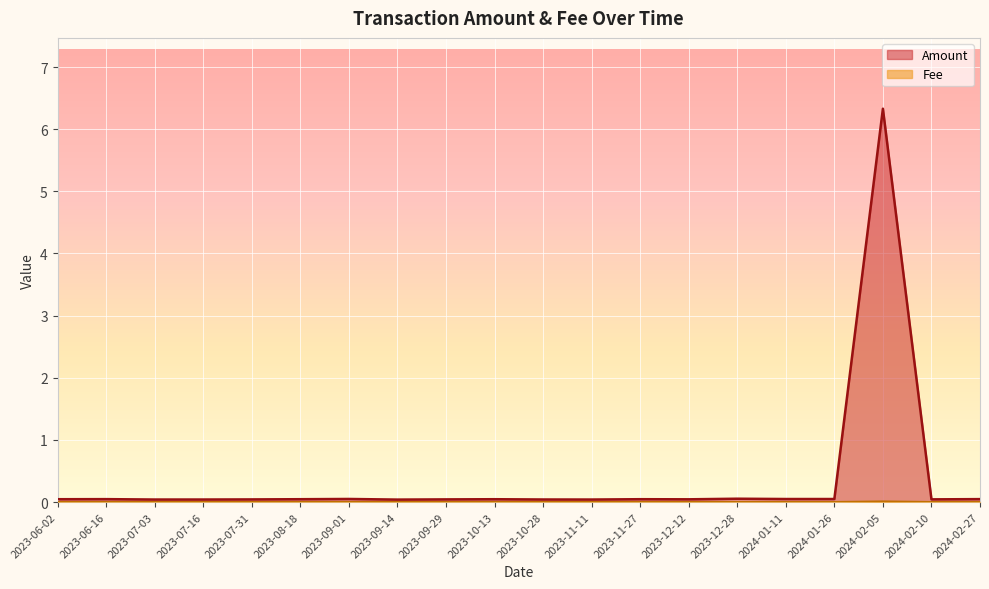

The Amount series shows 0.0 at 2023-07-03. True or false?

True